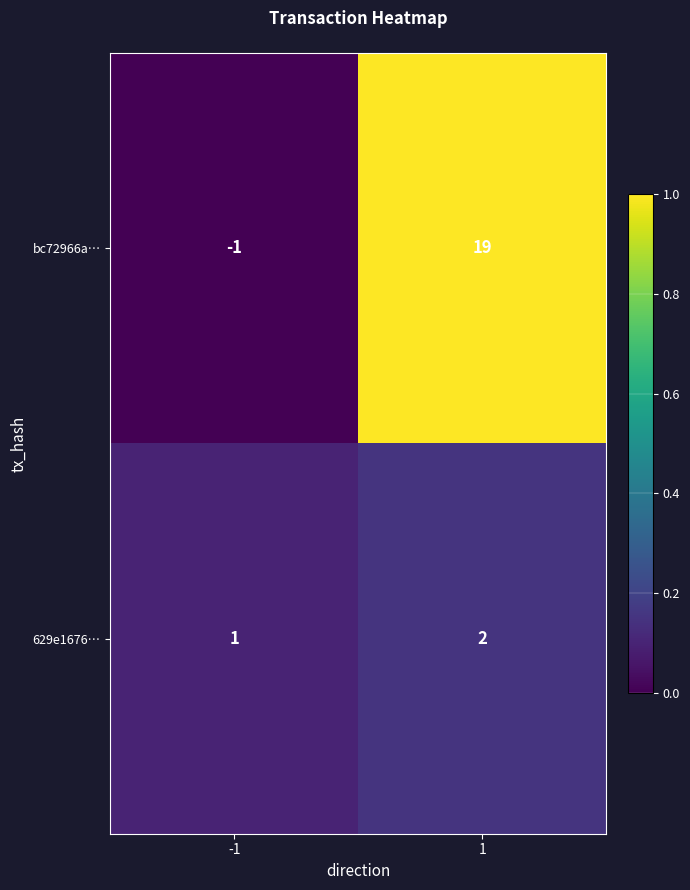

Which series changed the most between -1 and 1?

bc72966a…